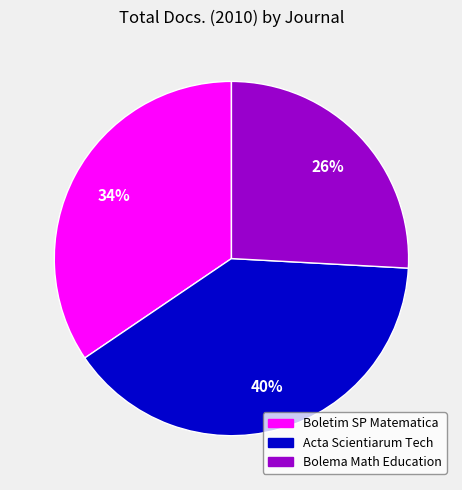

Is there a majority slice in this chart?

No